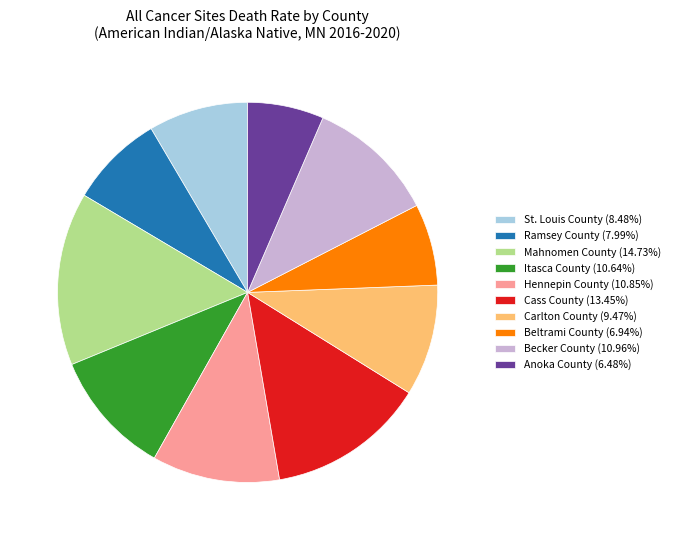

Count the number of slices in the pie.

10